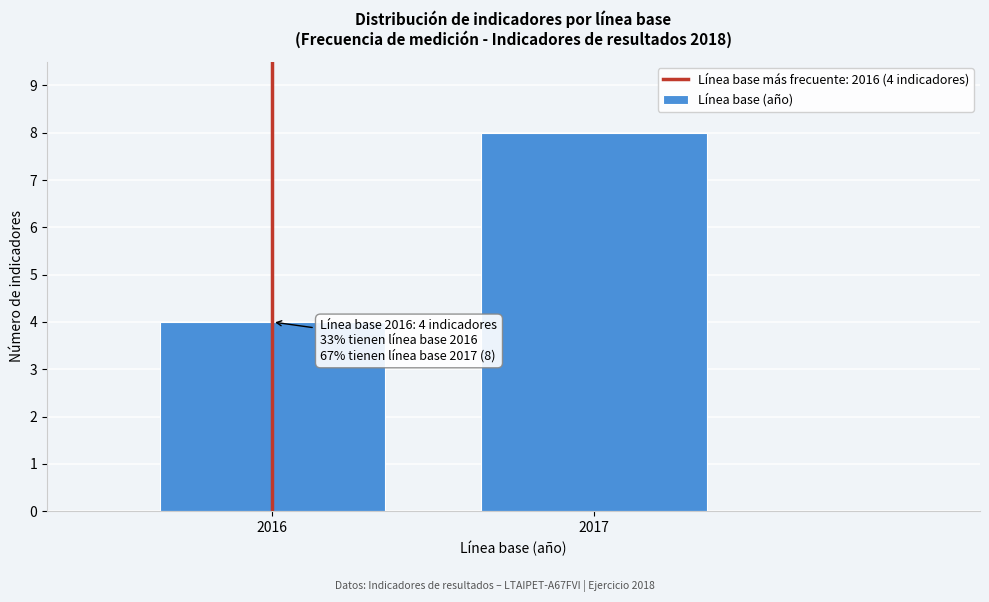

Reading left to right, transcribe all the data shown in this chart.

2016=4	2017=8